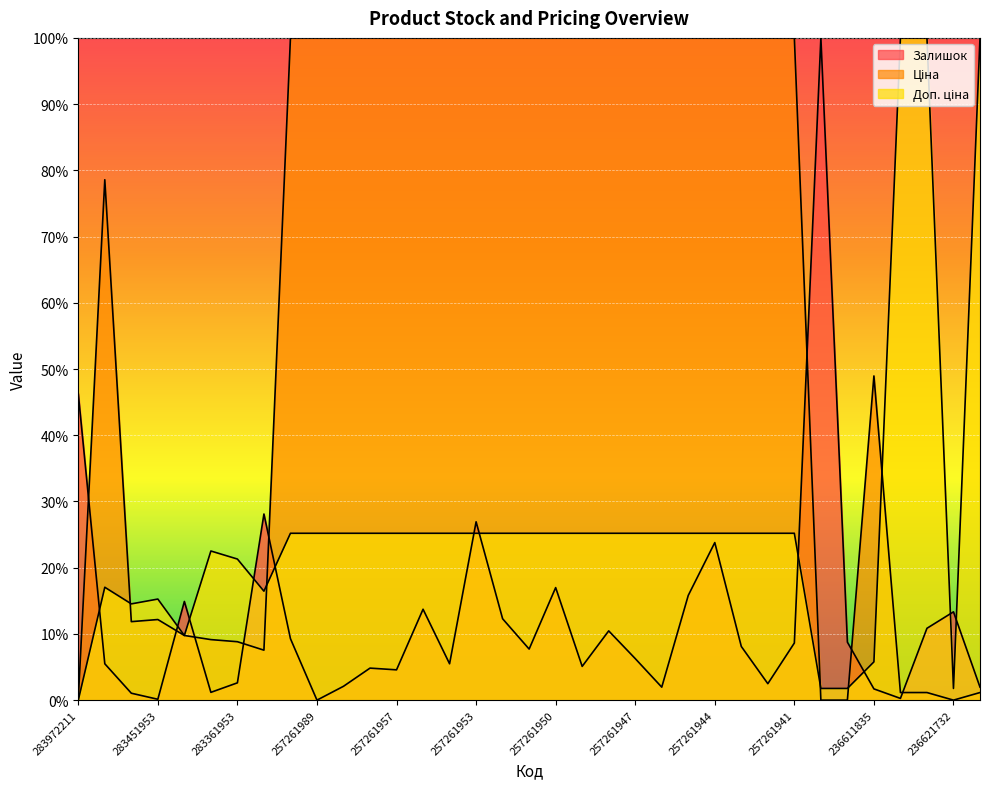

What is the maximum value for Залишок?

100.0